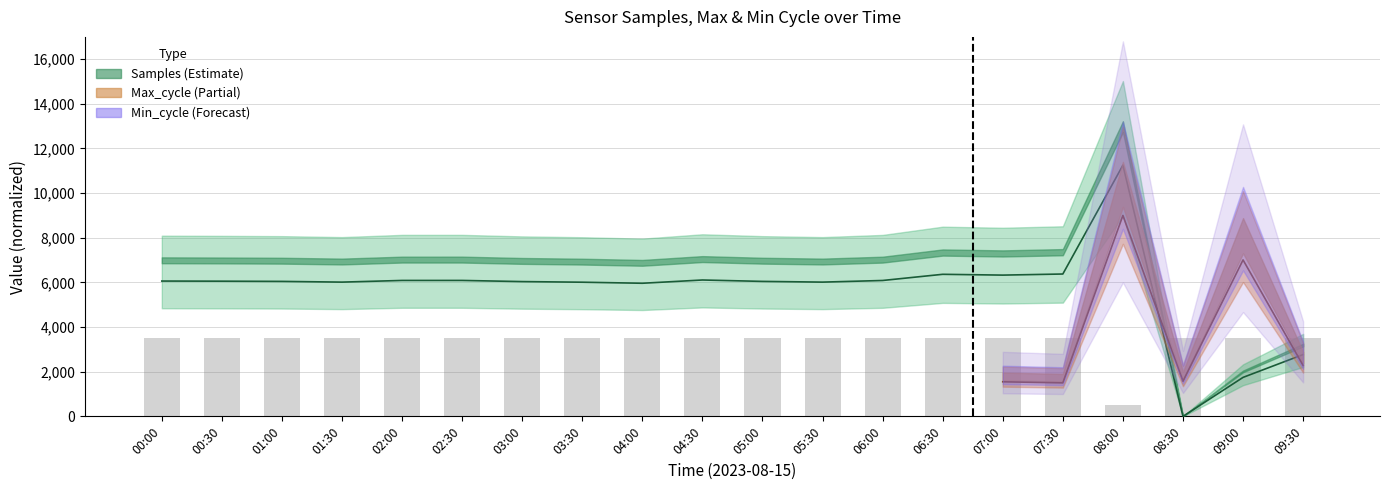

What is the label of the 1st bar from the right?

09:30